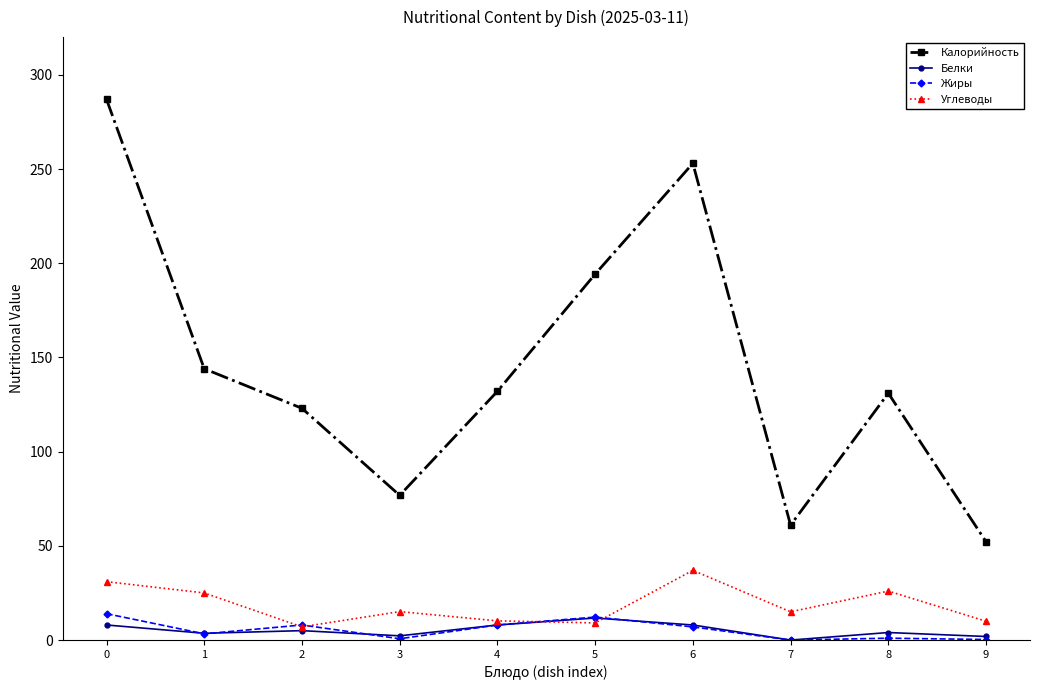

True or false: Калорийность and Углеводы cross at least once.

False